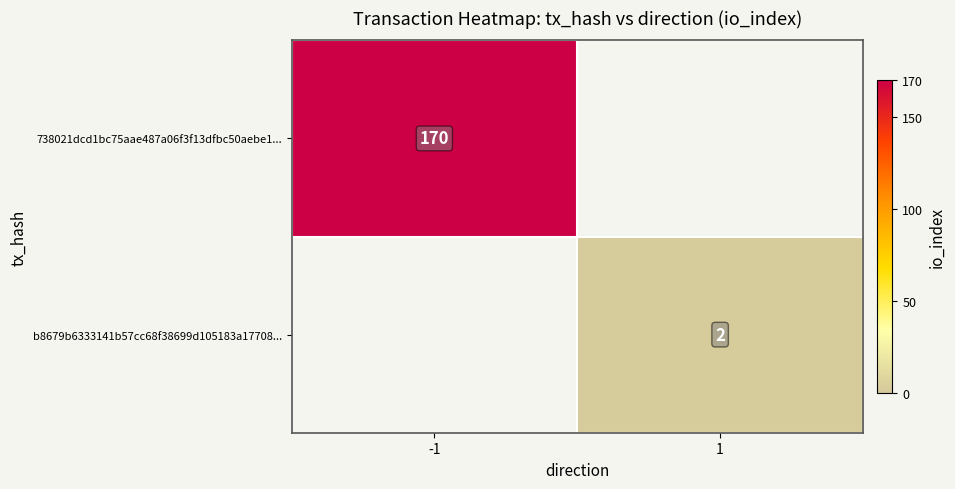

Is the value of 738021dcd1bc75aae487a06f3f13dfbc50aebe1... at -1 greater than the value of b8679b6333141b57cc68f38699d105183a17708... at 1?

Yes